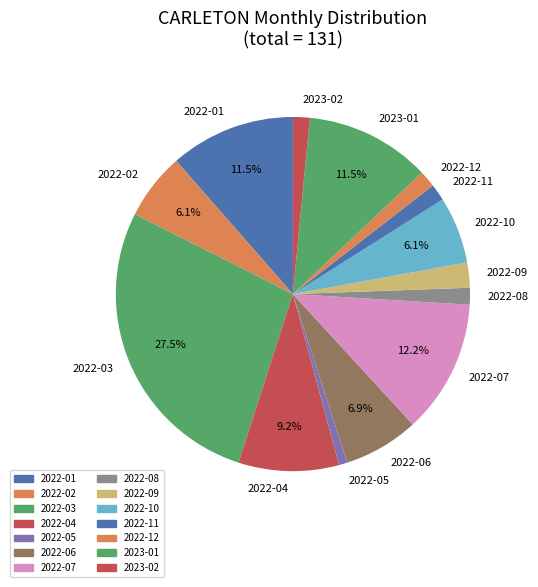

Is it true that 2022-10 is 1% of the pie?

False